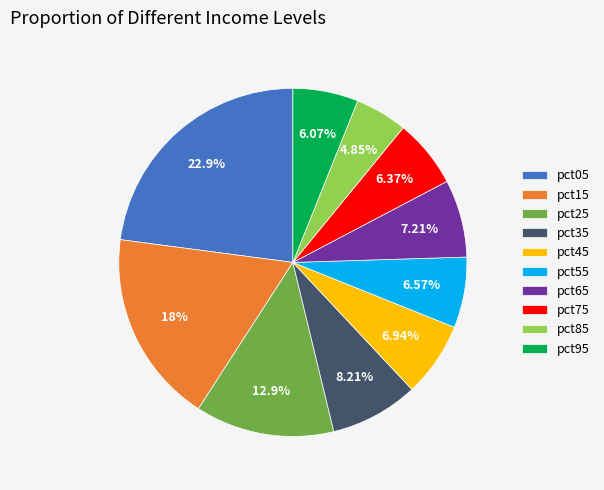

Which category has the biggest portion of the pie?

pct05